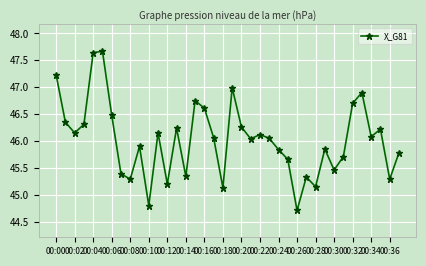

What is the value of the 27th point from the left?

44.7